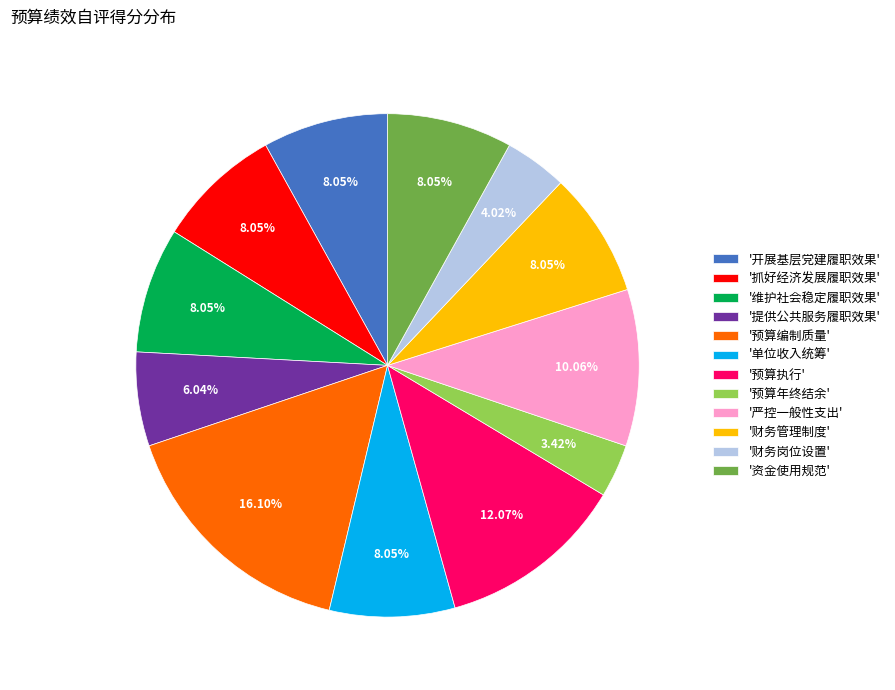

Does '抓好经济发展履职效果' account for over 50% of the chart?

No